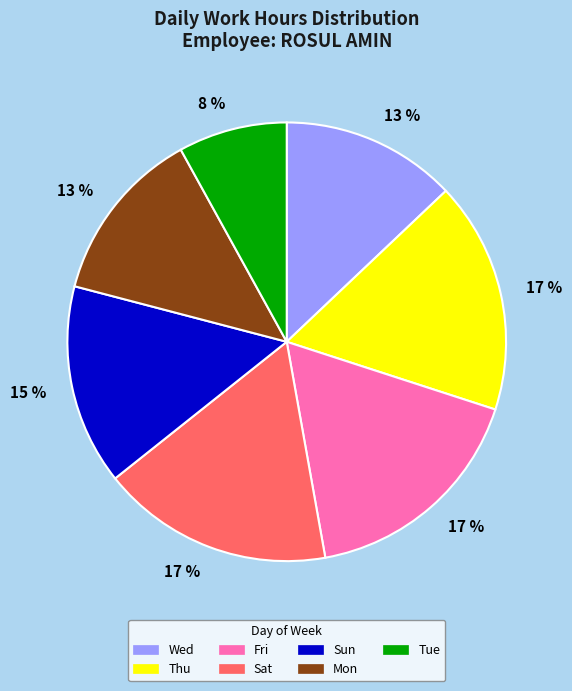

How many slices are in this pie chart?

7